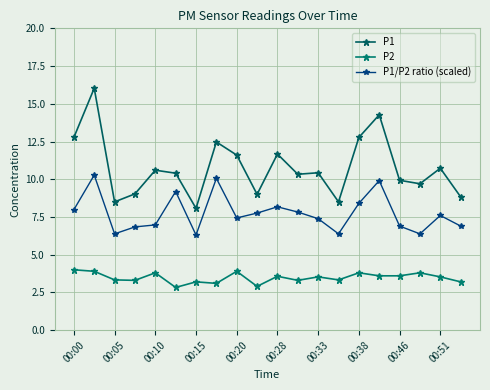

What is the sum of all P1 values?

215.6